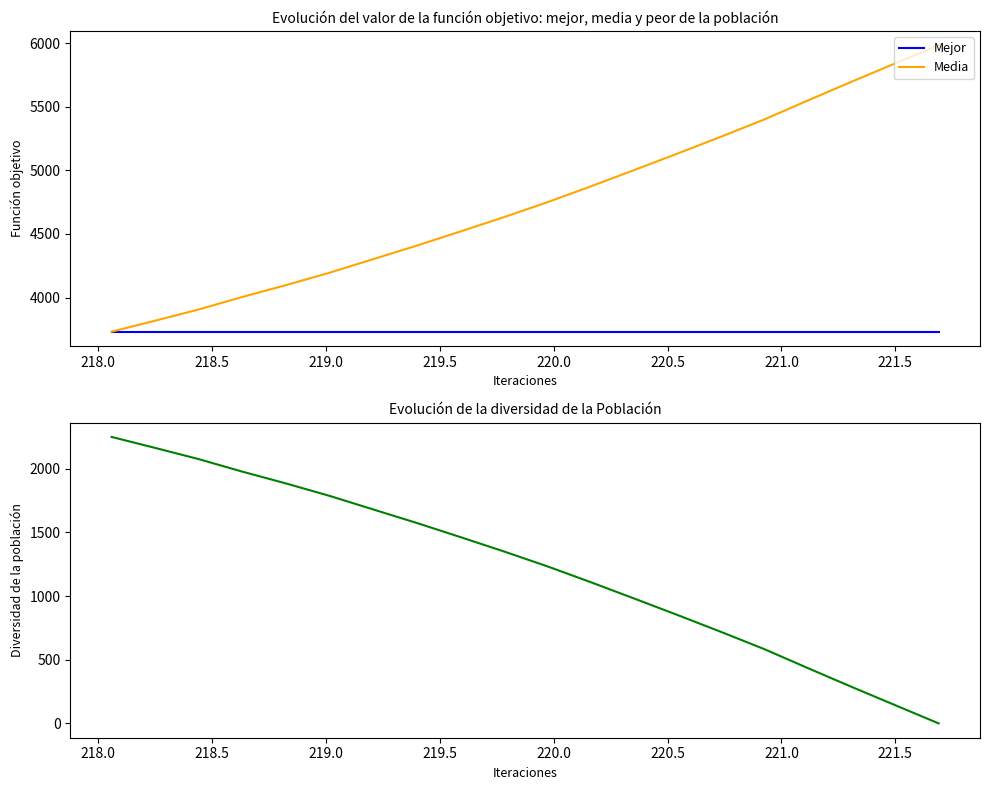

At how many categories does at least one series exceed 3092?

20